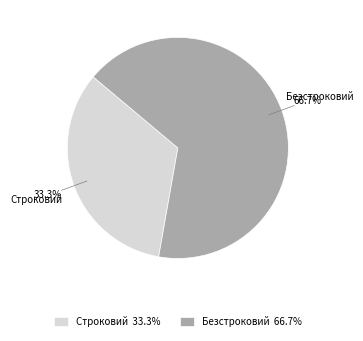

Is Строковий the majority of the pie?

No